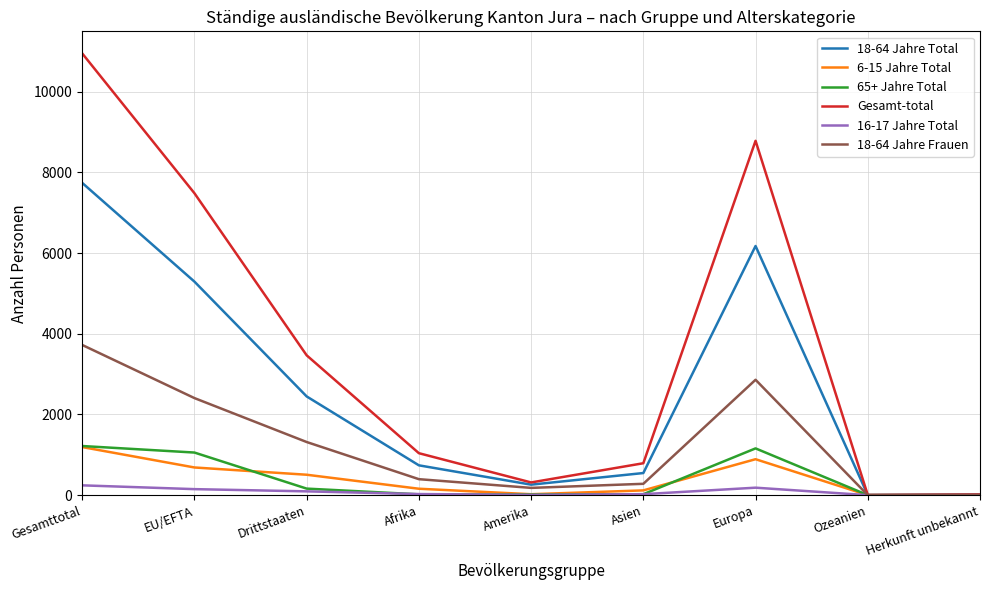

At which category is the sum across all series the highest?

Gesamttotal